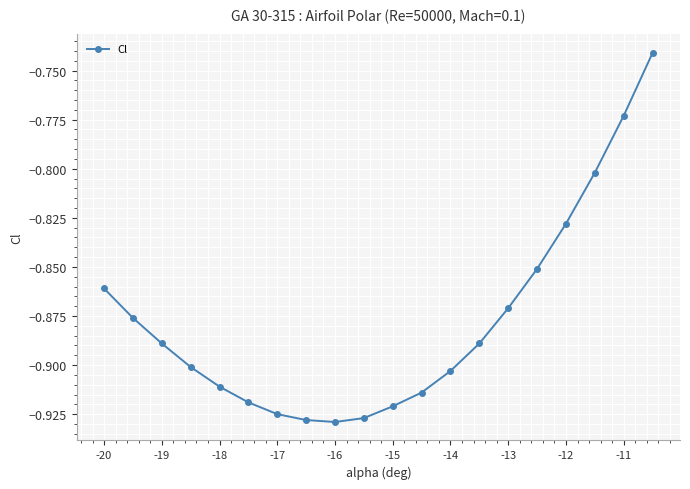

True or false: the data has more than 1 interior local peaks.

False